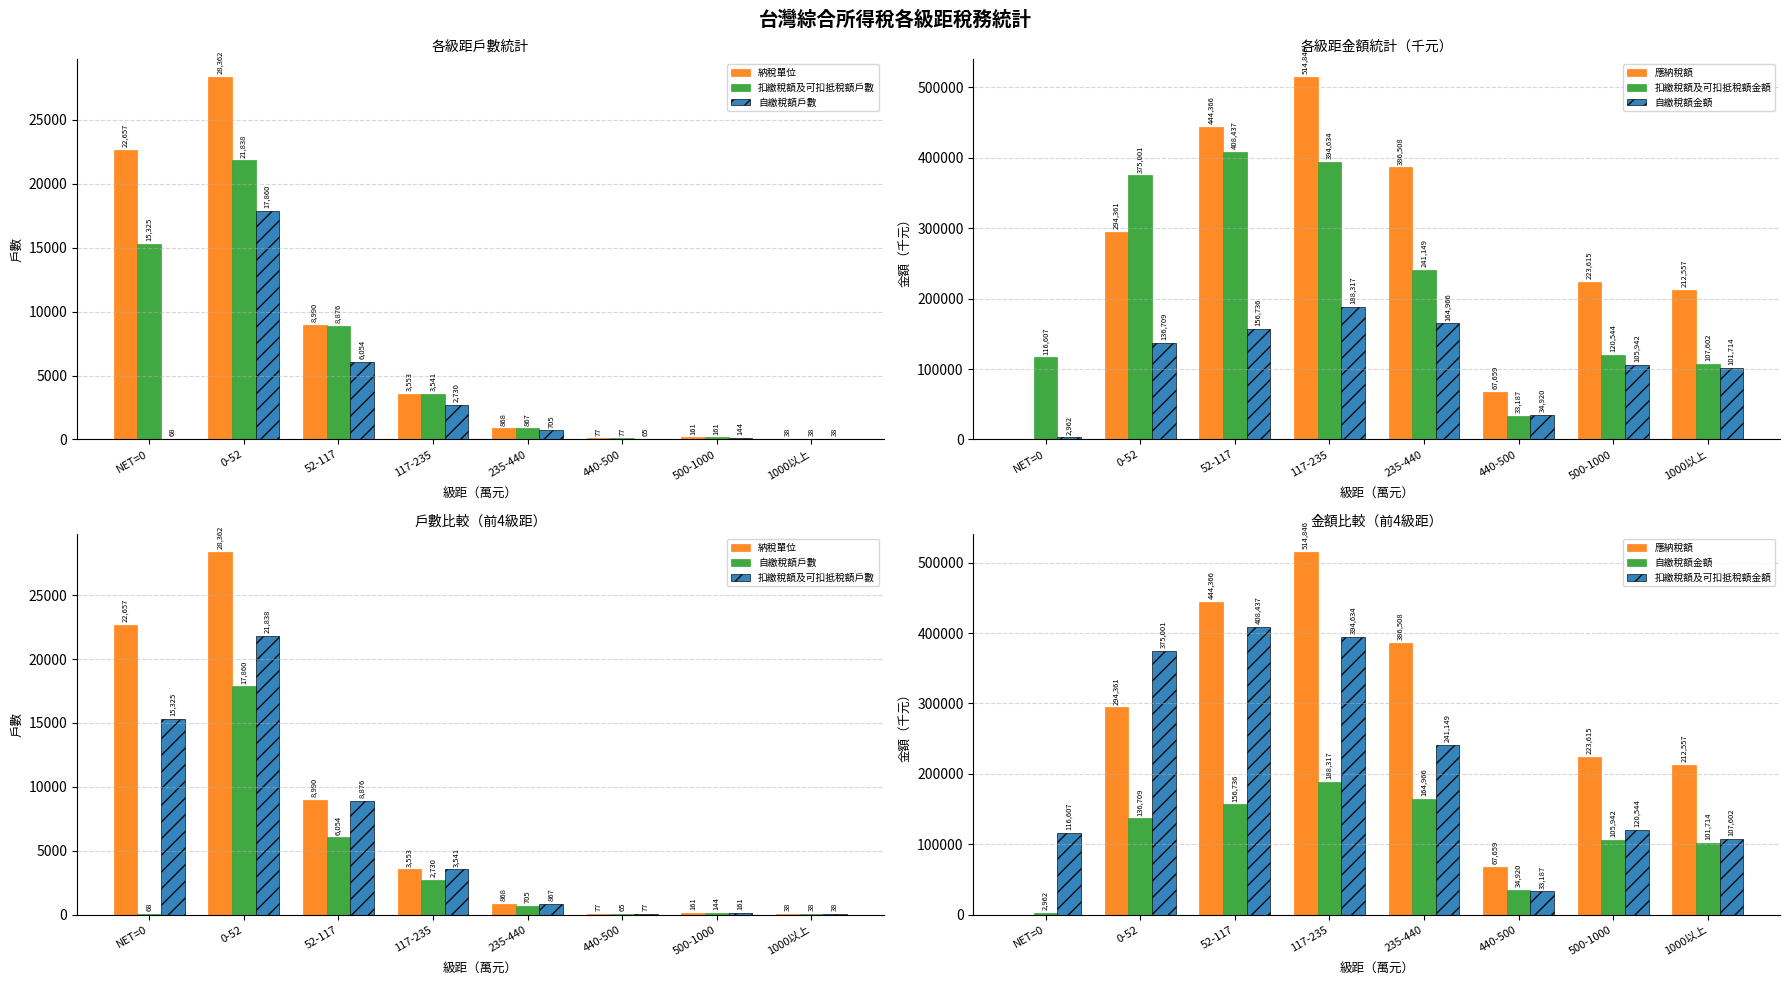

What is the label of the 7th bar from the left?

500-1000